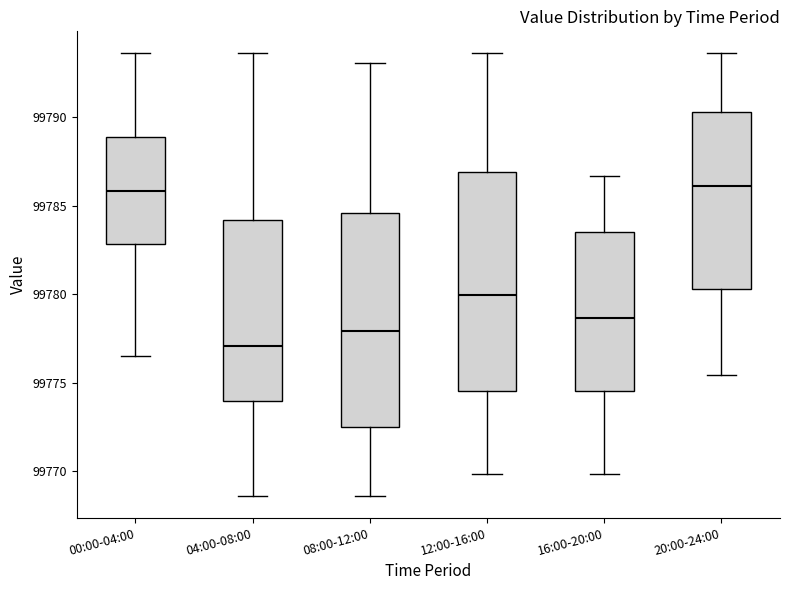

Where does the median line of the box for 12:00-16:00 sit on the y-axis? The values are not printed on the chart, so give them approximately, as read against the axis.

99780.0